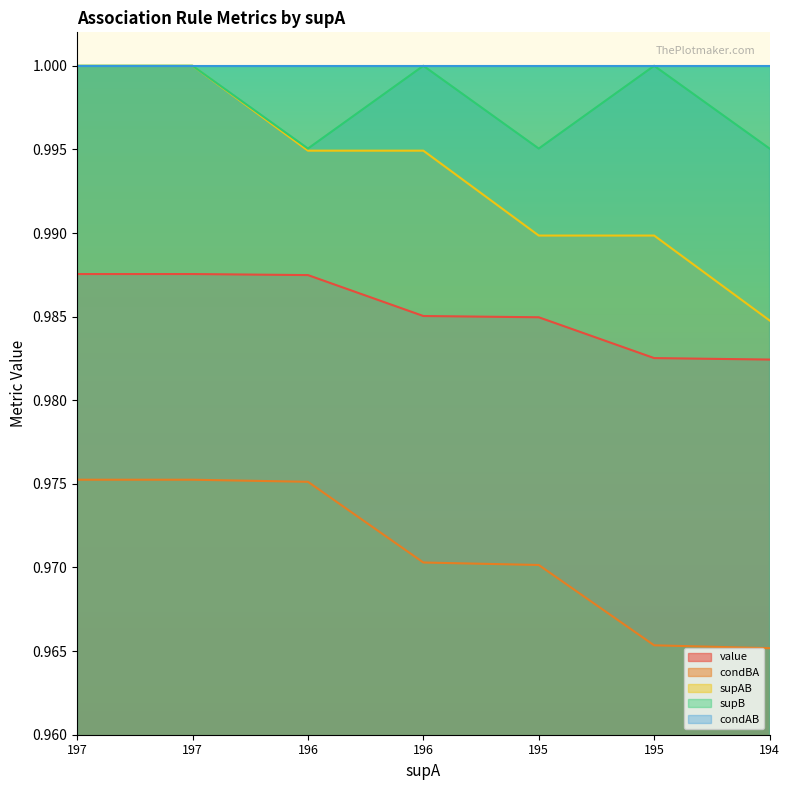

What are all the series names shown in the legend?

value, condBA, supAB, supB, condAB